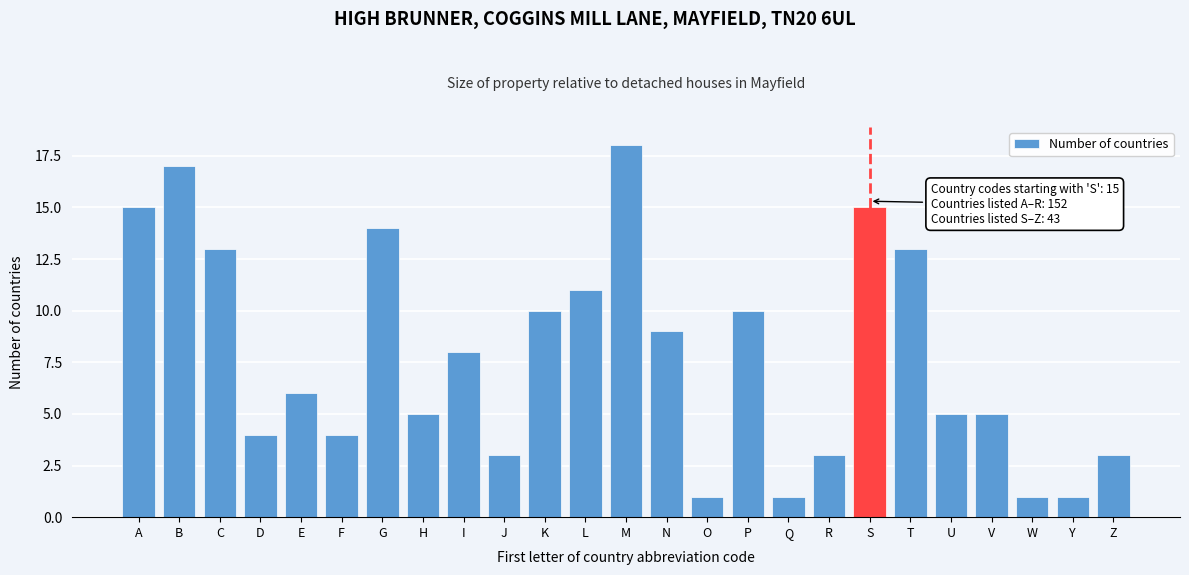

Reading right to left, what are all the values shown in this chart?

3	1	1	5	5	13	15	3	1	10	1	9	18	11	10	3	8	5	14	4	6	4	13	17	15